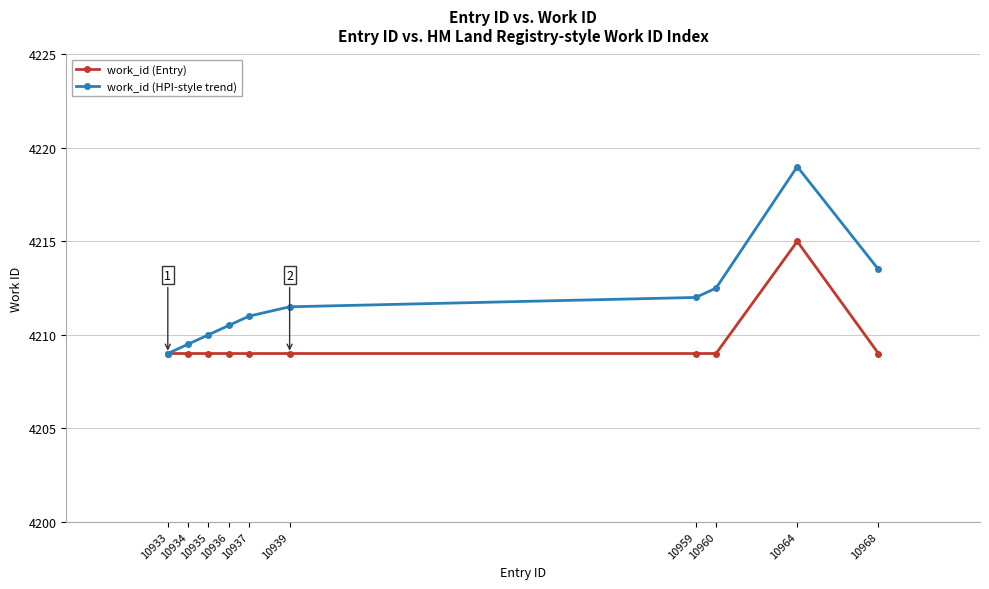

Which series has the widest spread of values?

work_id (HPI-style trend)